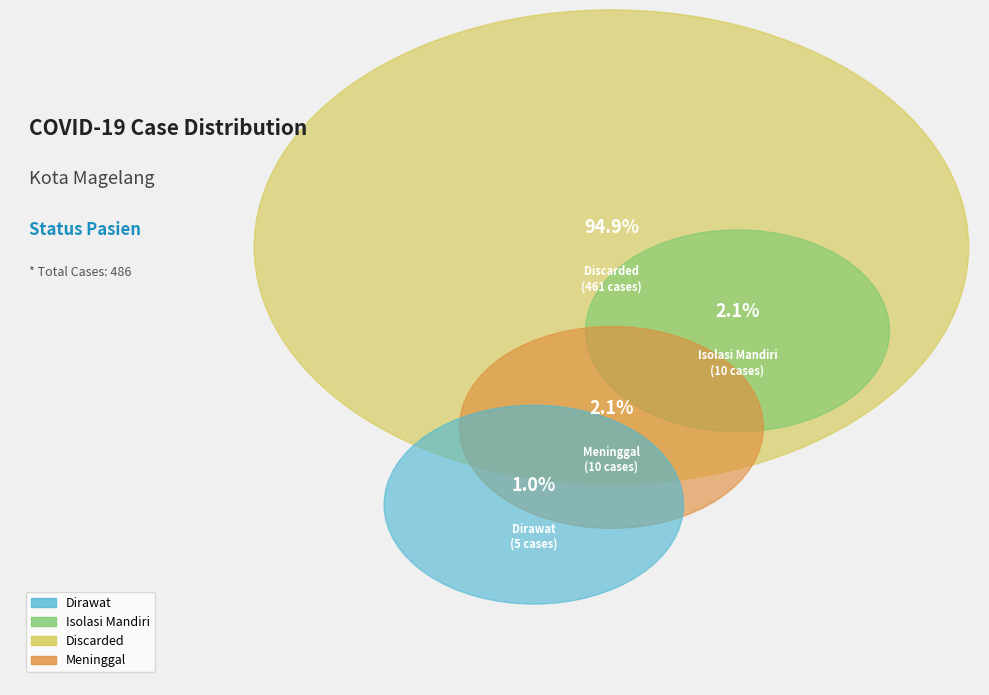

To the nearest percent, what is the difference between the Discarded and Meninggal slice percentages?

93%